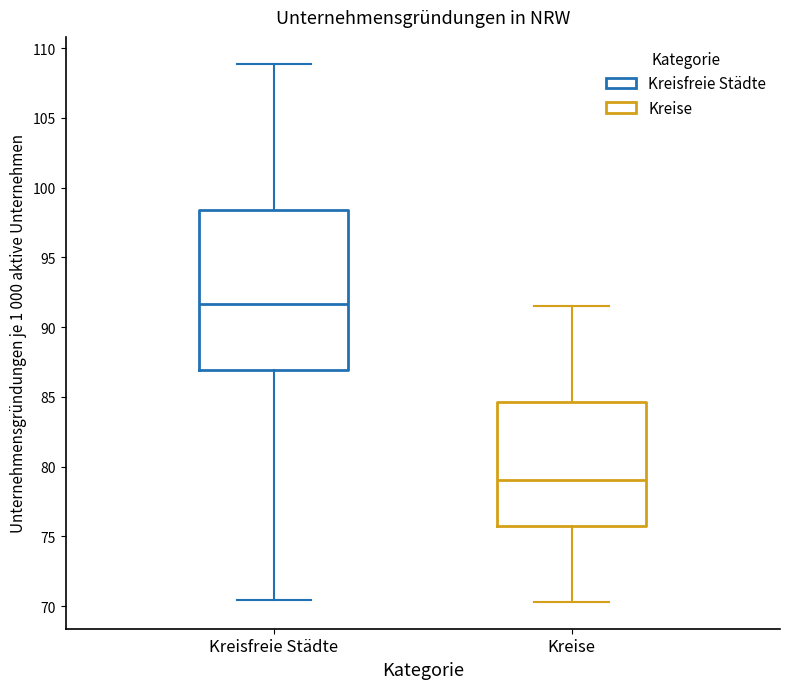

Reading left to right, read every box against the y-axis: the position of its median line, the range the box covers, and the ends of its whiskers. The values are not printed on the chart, so give them approximately, as read against the axis.

Kreisfreie Städte: median 91.5, box 87.0 to 98.5, whiskers 70.5 to 109.0
Kreise: median 79.0, box 75.5 to 84.5, whiskers 70.5 to 91.5